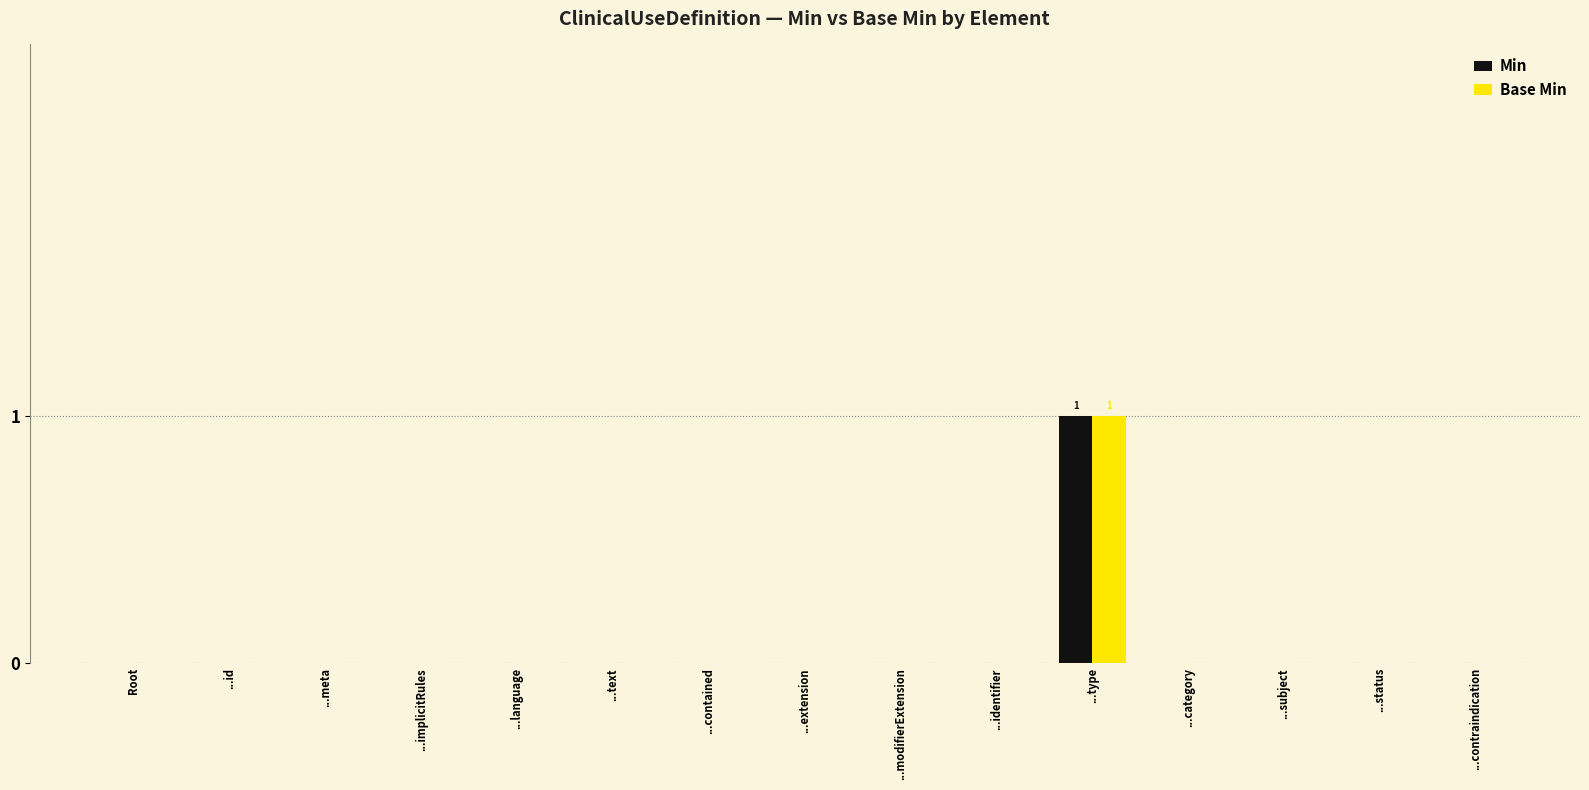

The value of Min at ...contraindication is -1. True or false?

False